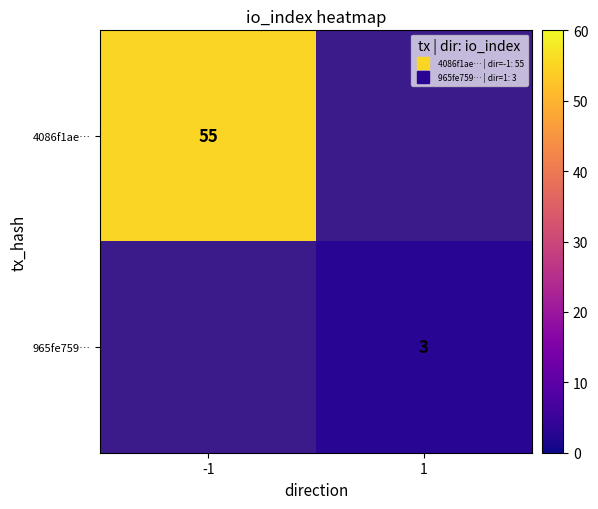

Which label corresponds to the largest value in the chart?

-1